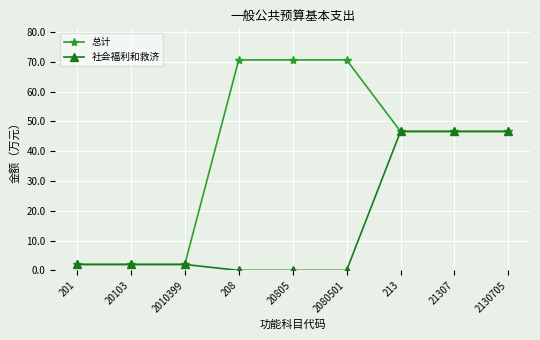

What is the value of the 总计 point at the 2nd from the left?

2.0